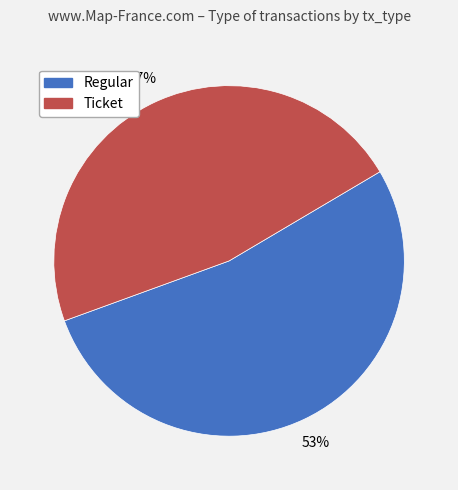

Is the sum of Ticket and Regular greater than half?

Yes